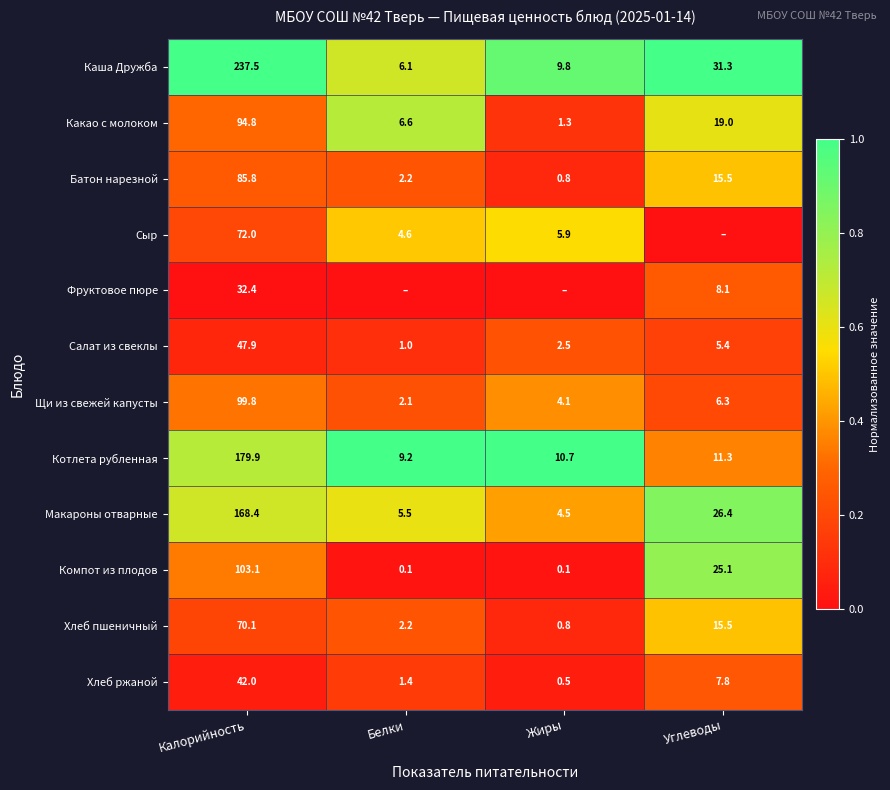

What is the lowest value of the Хлеб пшеничный series?

0.8